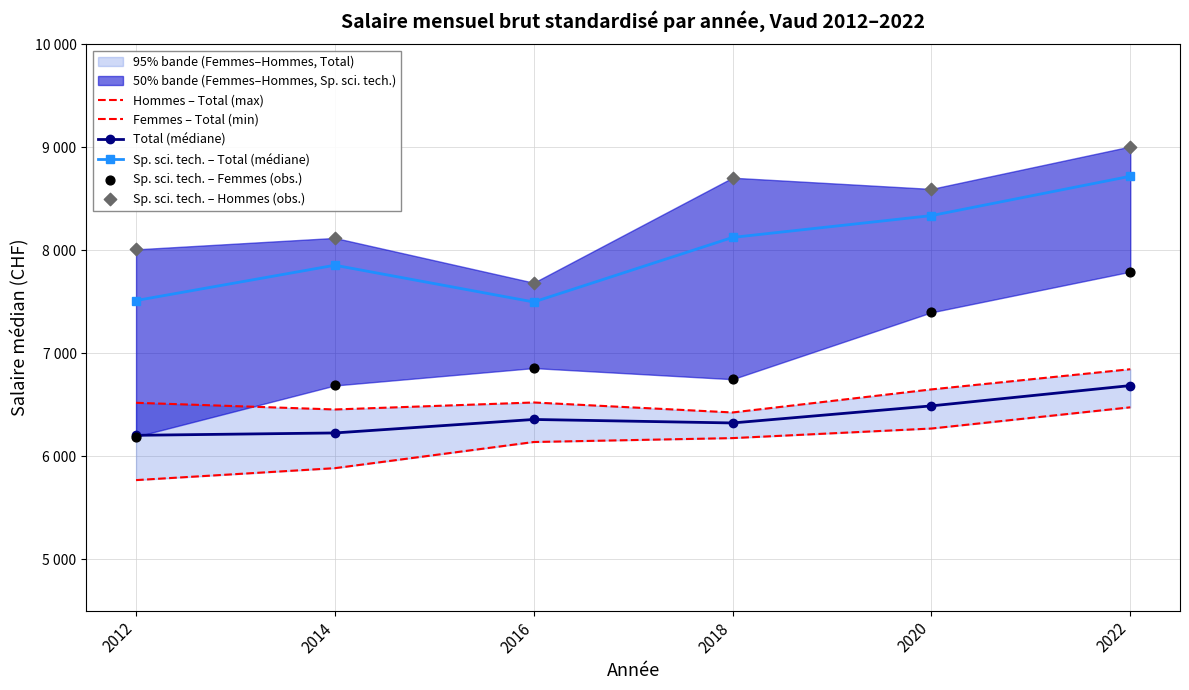

At how many categories does at least one series exceed 7459?

6